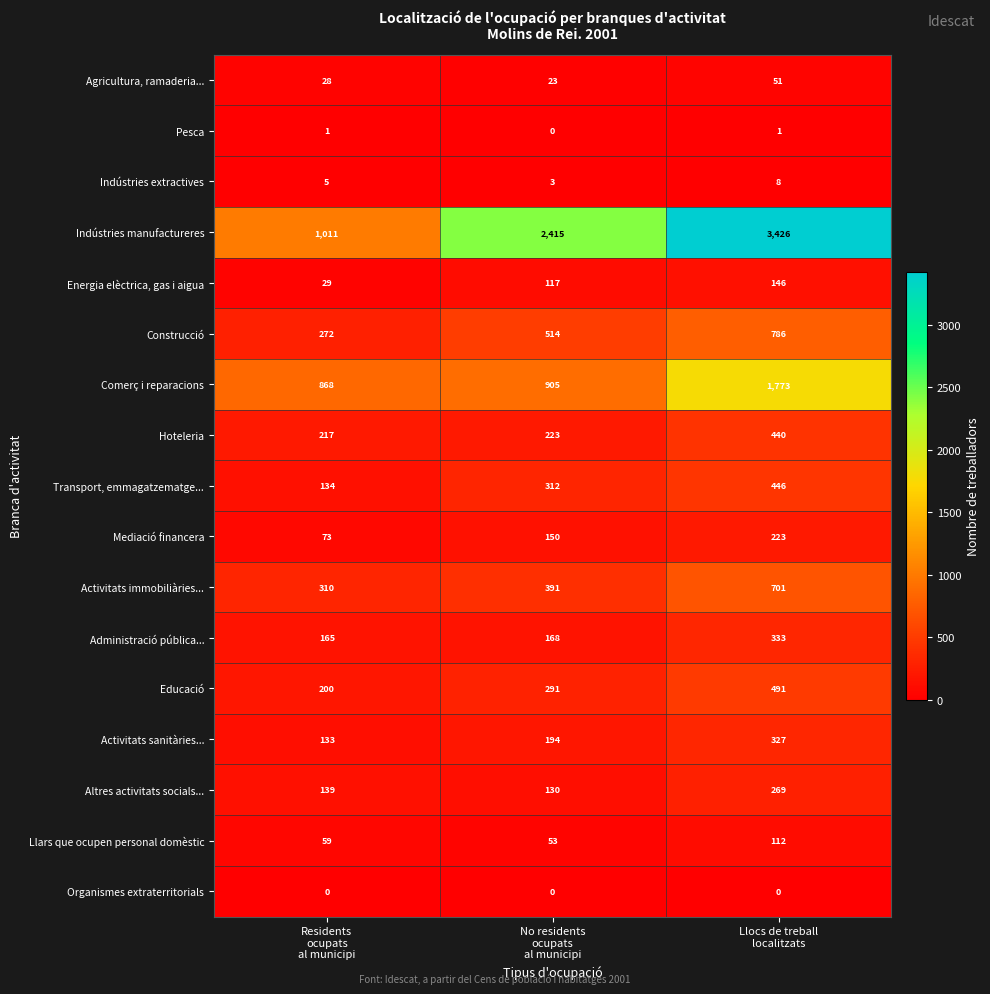

What is the difference between the second highest and minimum values in the Activitats sanitàries... series?

61